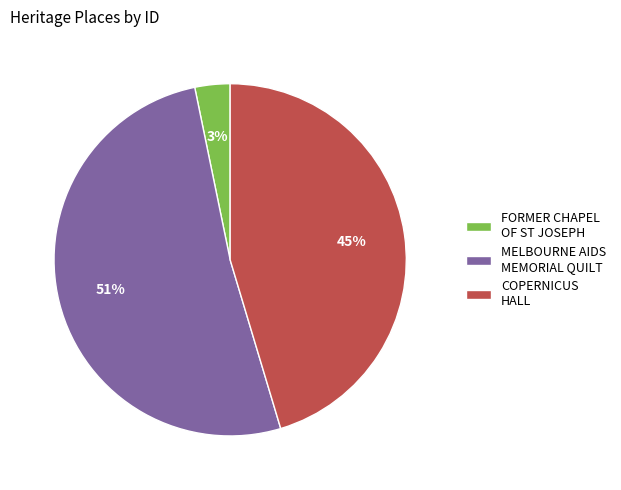

Do FORMER CHAPEL OF ST JOSEPH and COPERNICUS HALL together represent more than half of the pie?

No